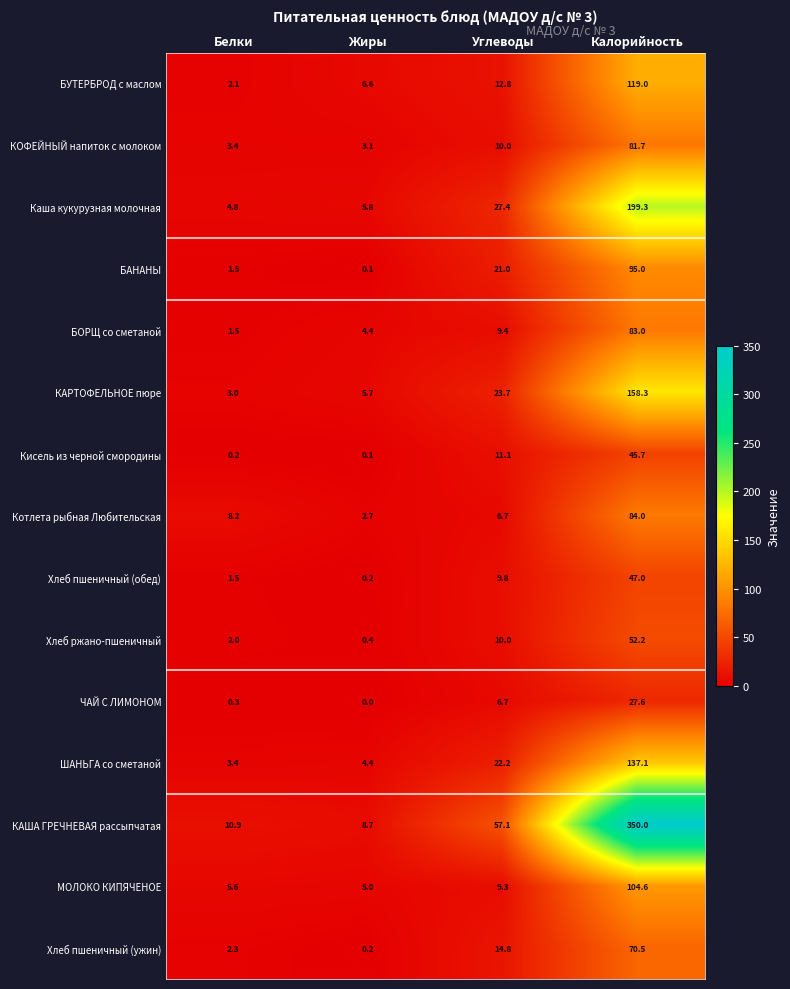

At which category does the chart reach its peak across all series?

Калорийность